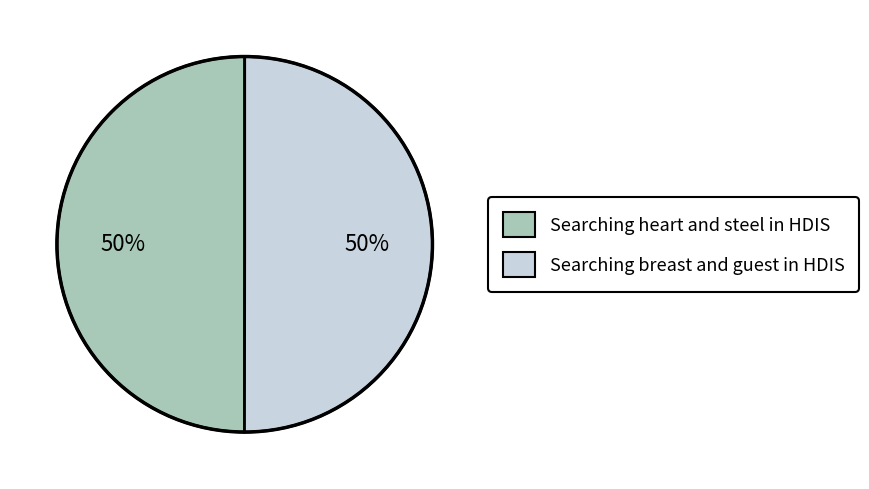

True or false: Searching heart and steel in HDIS accounts for 57% of the total.

False